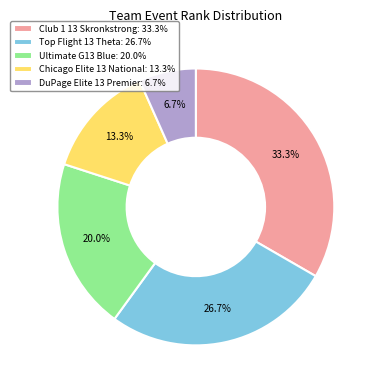

To the nearest percent, what is the combined percentage of Ultimate G13 Blue and Chicago Elite 13 National?

33%